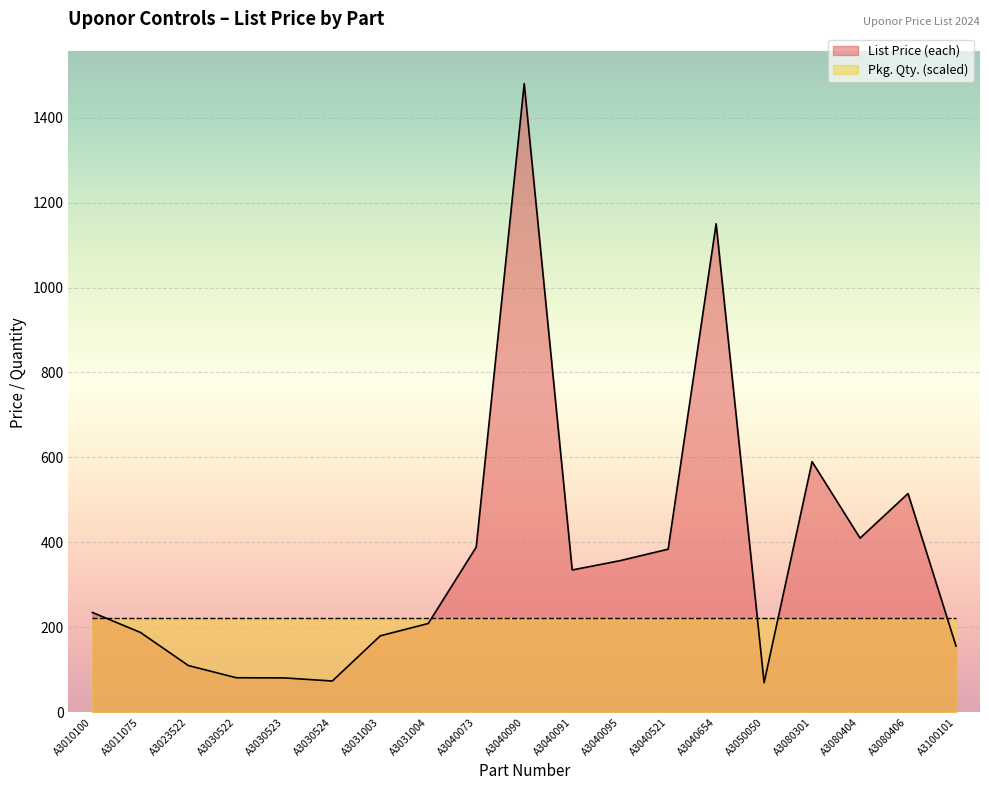

What is the difference between the values at A3040521 and A3010100?

149.0